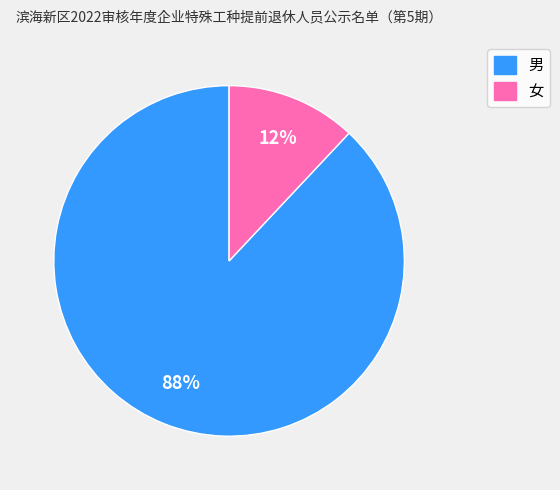

Which has a higher value, 男 or 女?

男